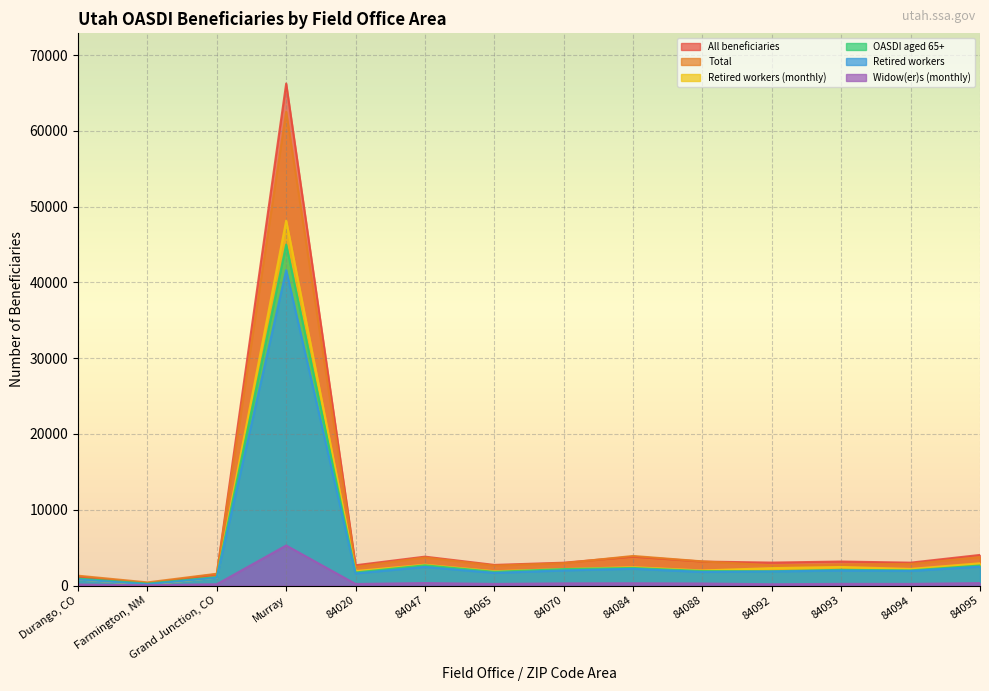

Where is the first local minimum for Retired workers (monthly)?

Farmington, NM